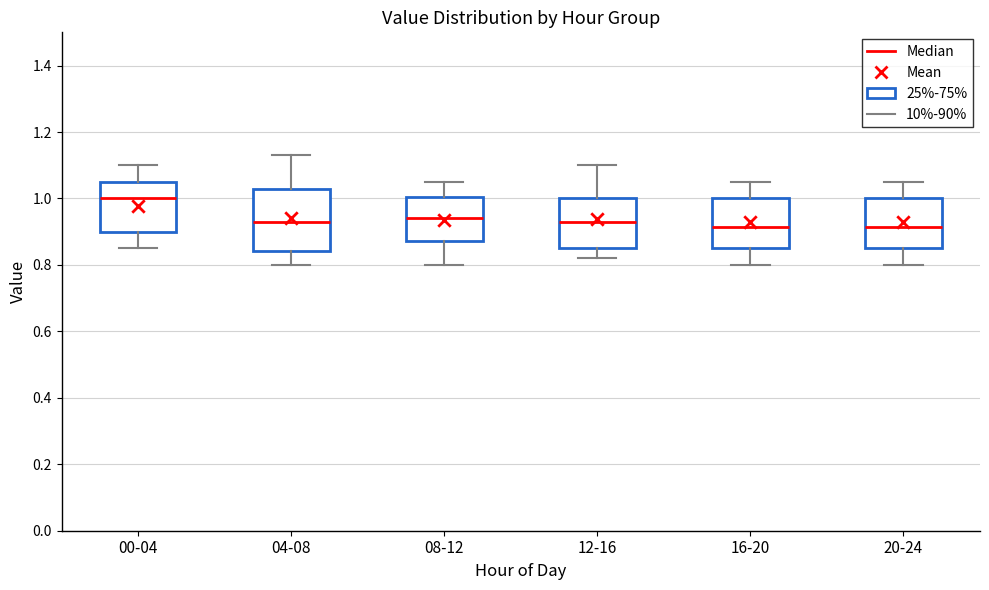

Comparing the boxes themselves (not the whiskers), which one is the tallest?

04-08